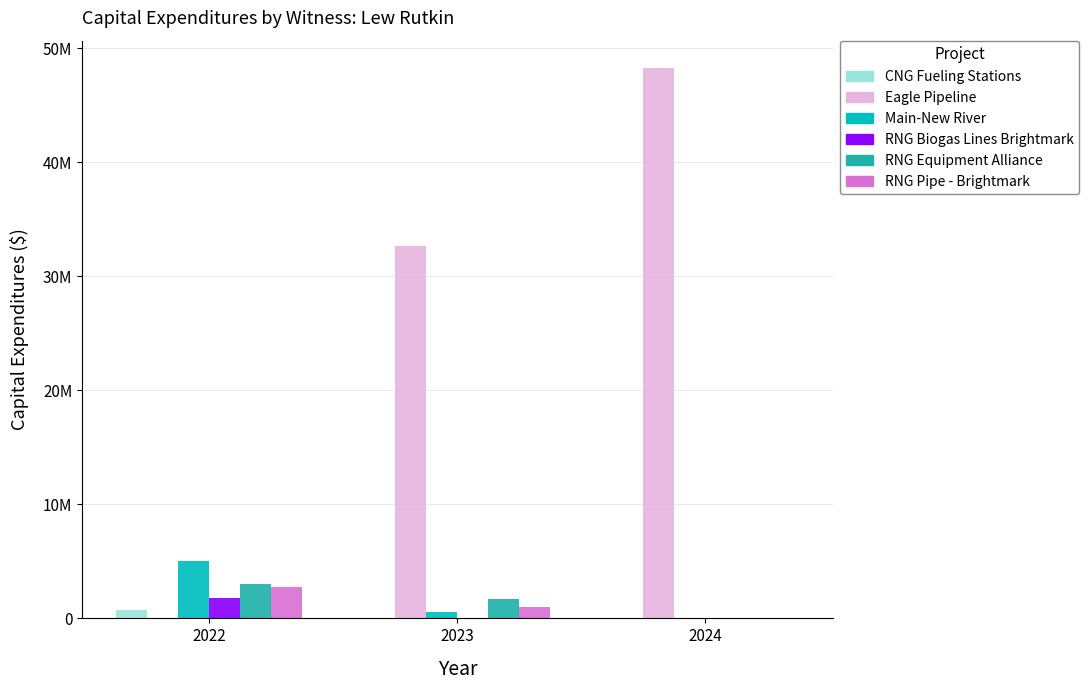

What is the maximum value shown in the chart?

48249446.4